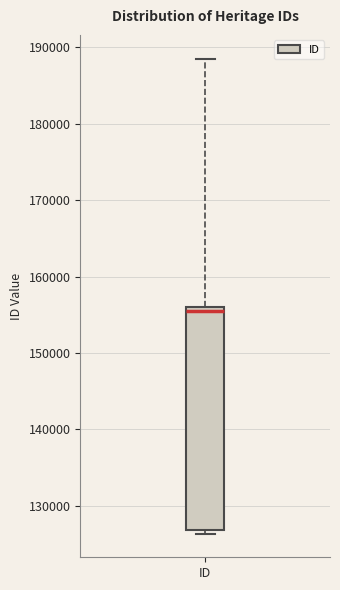

Where is the lower edge of the box for ID on the y-axis? The values are not printed on the chart, so give them approximately, as read against the axis.

127000